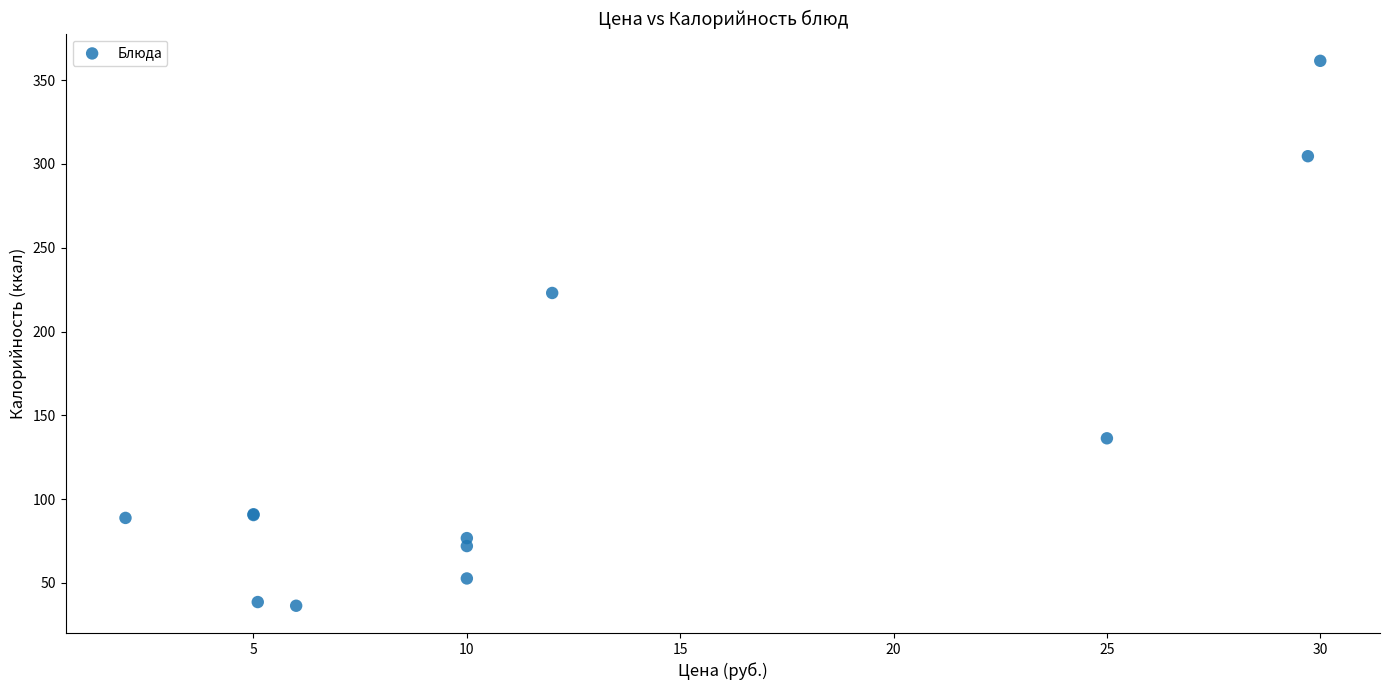

What Y value in the scatter plot is closest to 198?

223.0